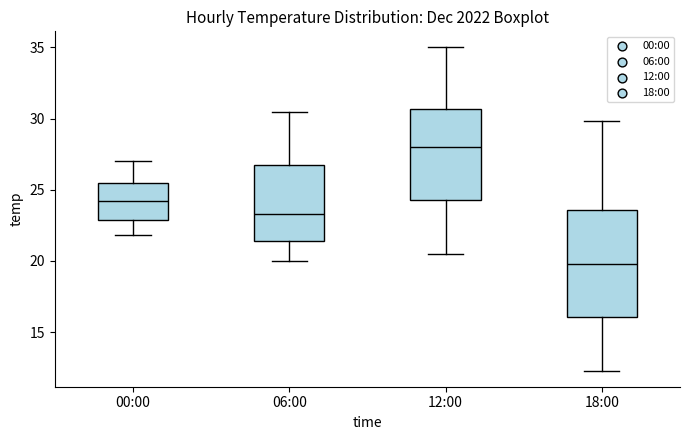

Which box's median line is the lowest?

18:00